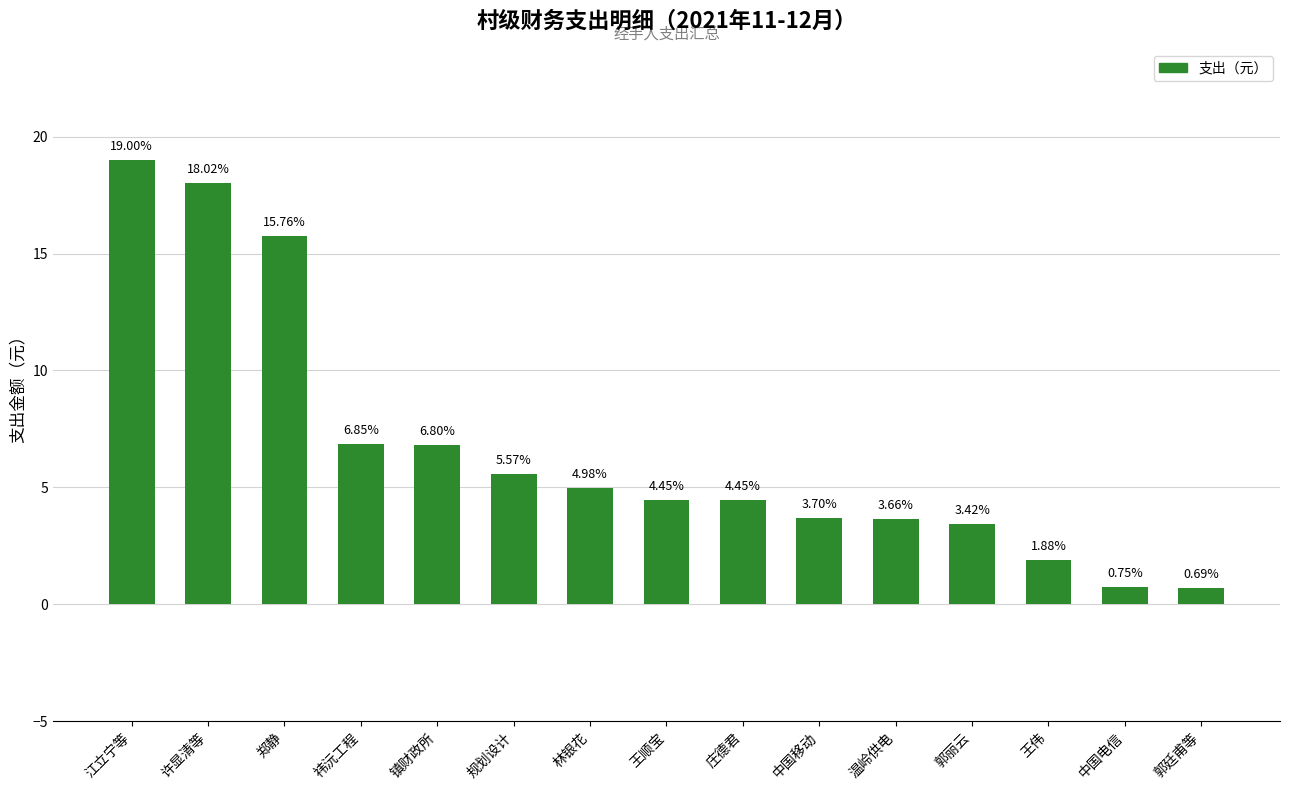

Which label corresponds to the smallest value in the chart?

郭廷甫等